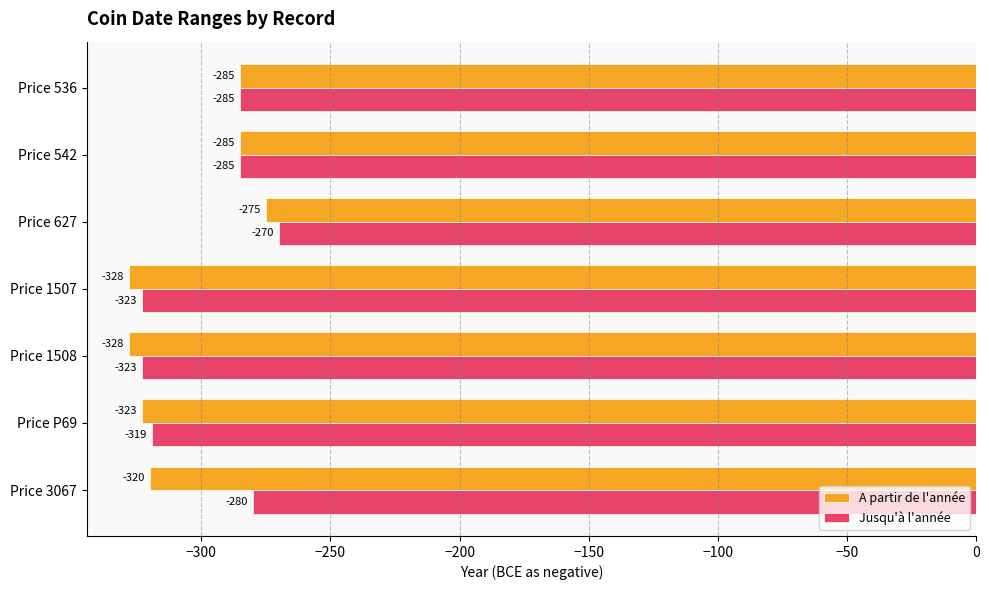

Rank the series by their maximum value, from lowest to highest.

A partir de l'année, Jusqu'à l'année